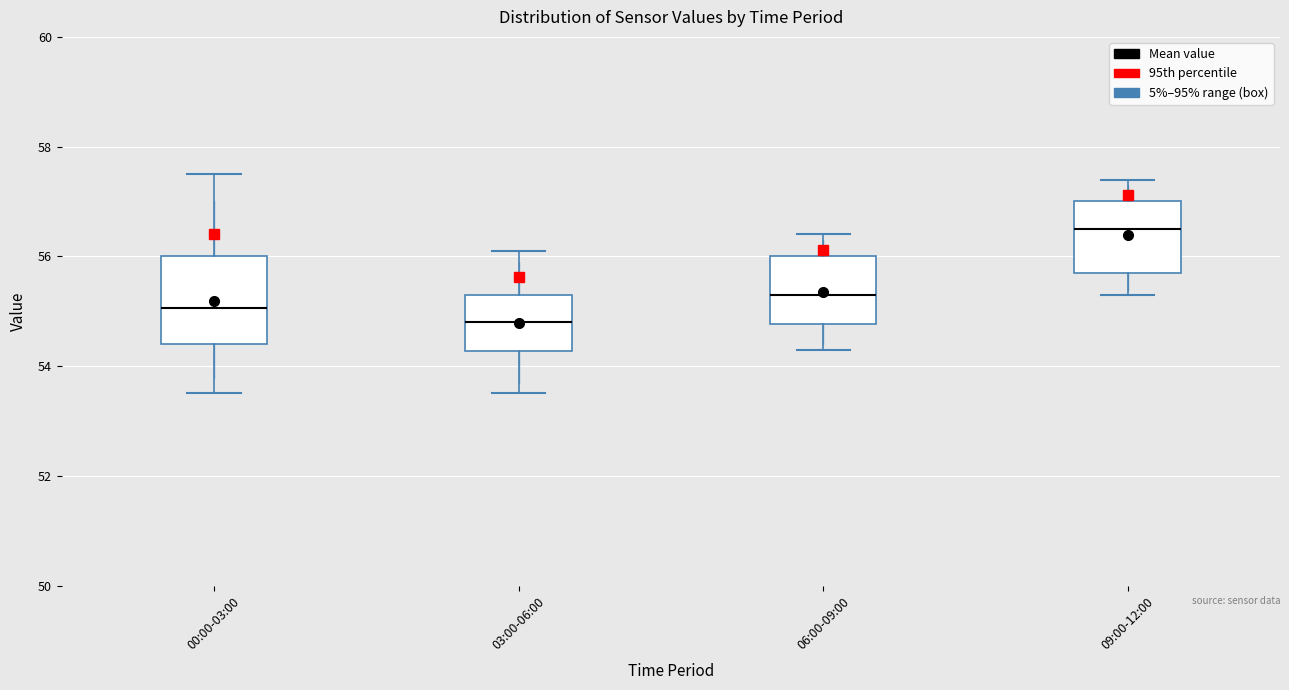

Which box is the tallest, from its lower edge to its upper edge?

00:00-03:00